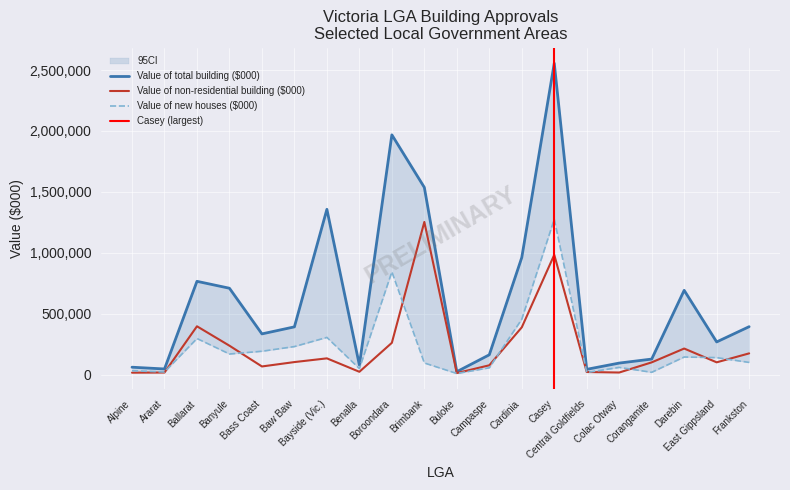

True or false: Value of non-residential building ($000) and Value of total building ($000) cross at least once.

False